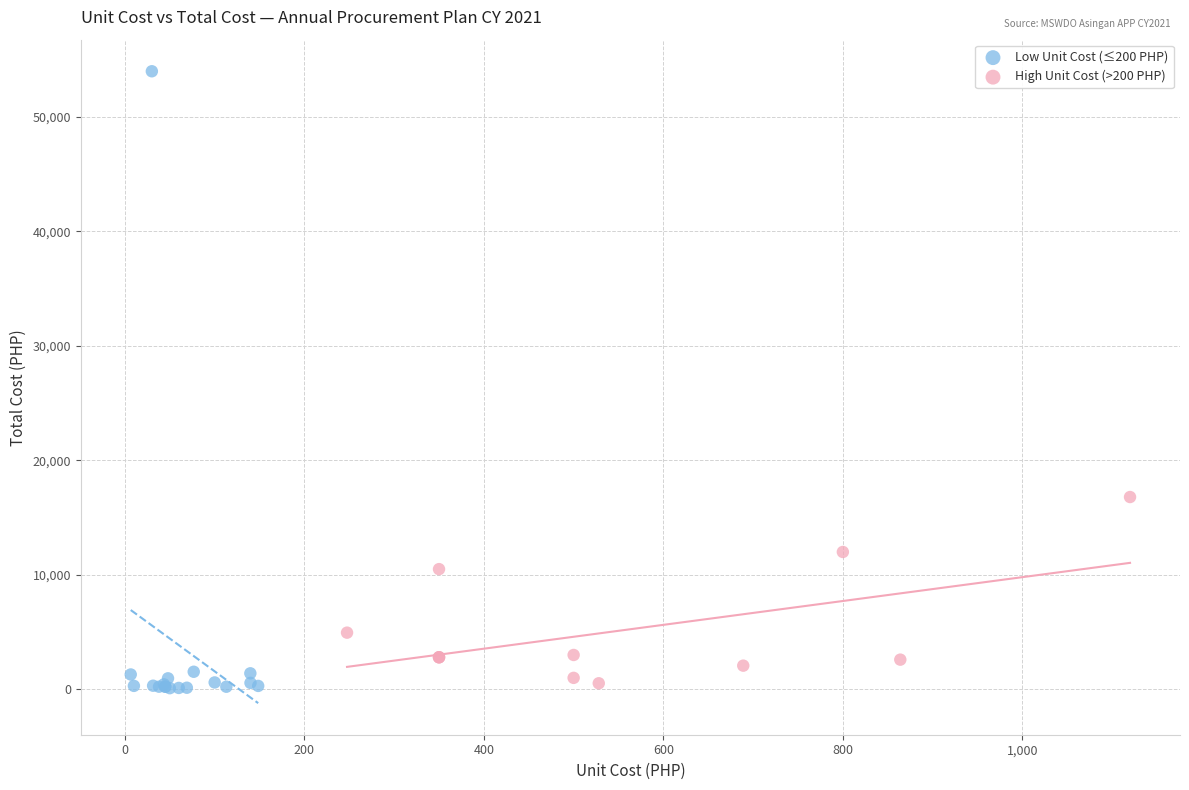

Which series has the largest Y range (max minus min)?

Low Unit Cost (≤200 PHP)